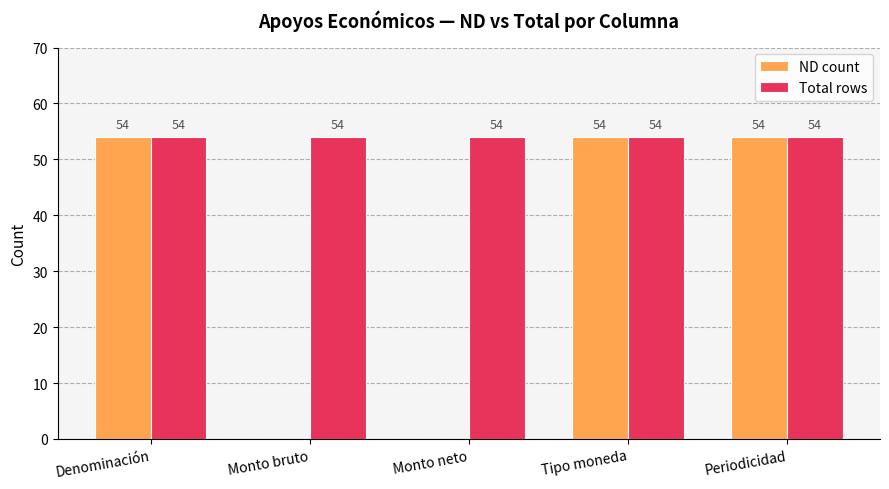

Which series has the largest total across all categories?

Total rows